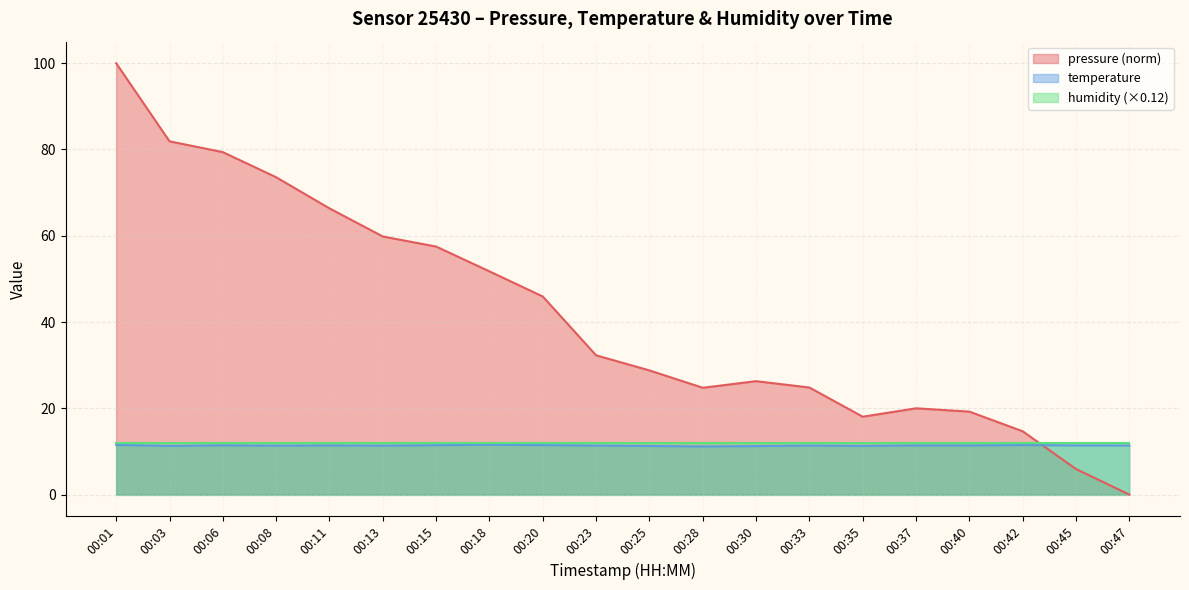

Which series has the largest range (max minus min)?

pressure (norm)